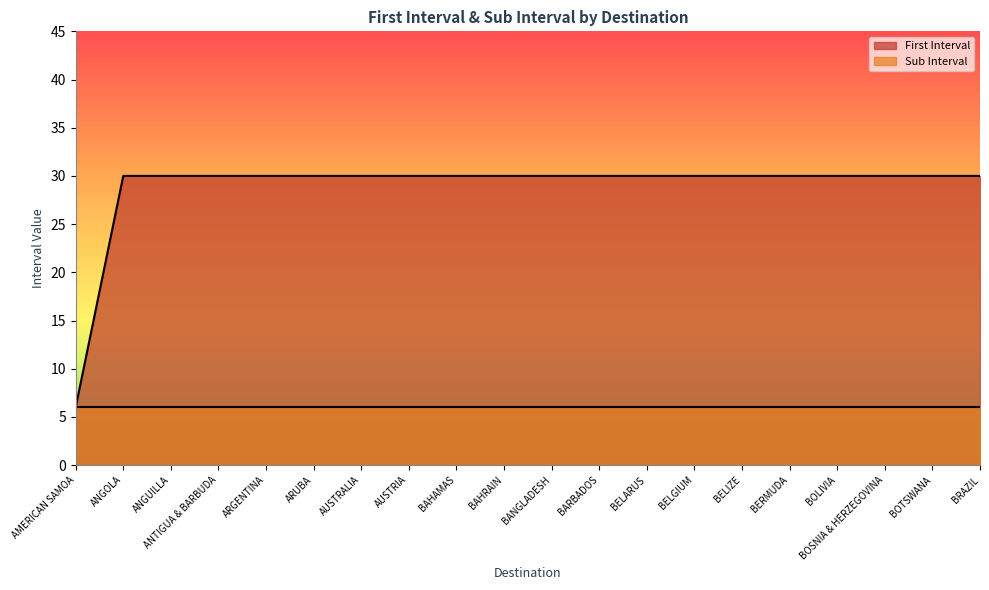

How many values are below 30?

1